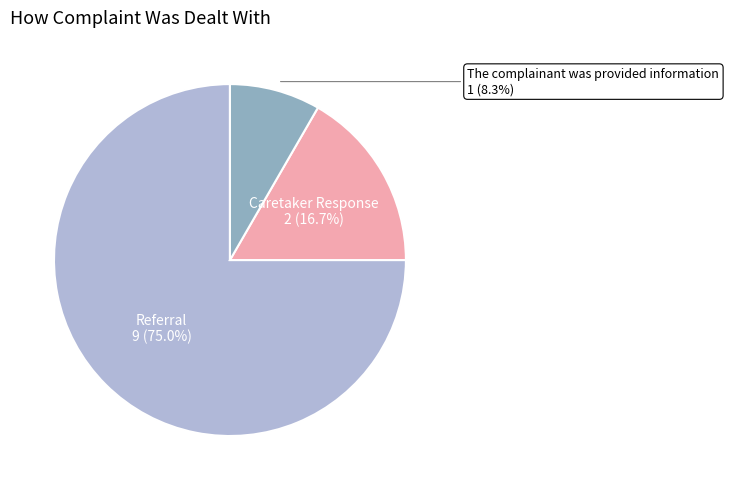

Is there a majority slice in this chart?

Yes